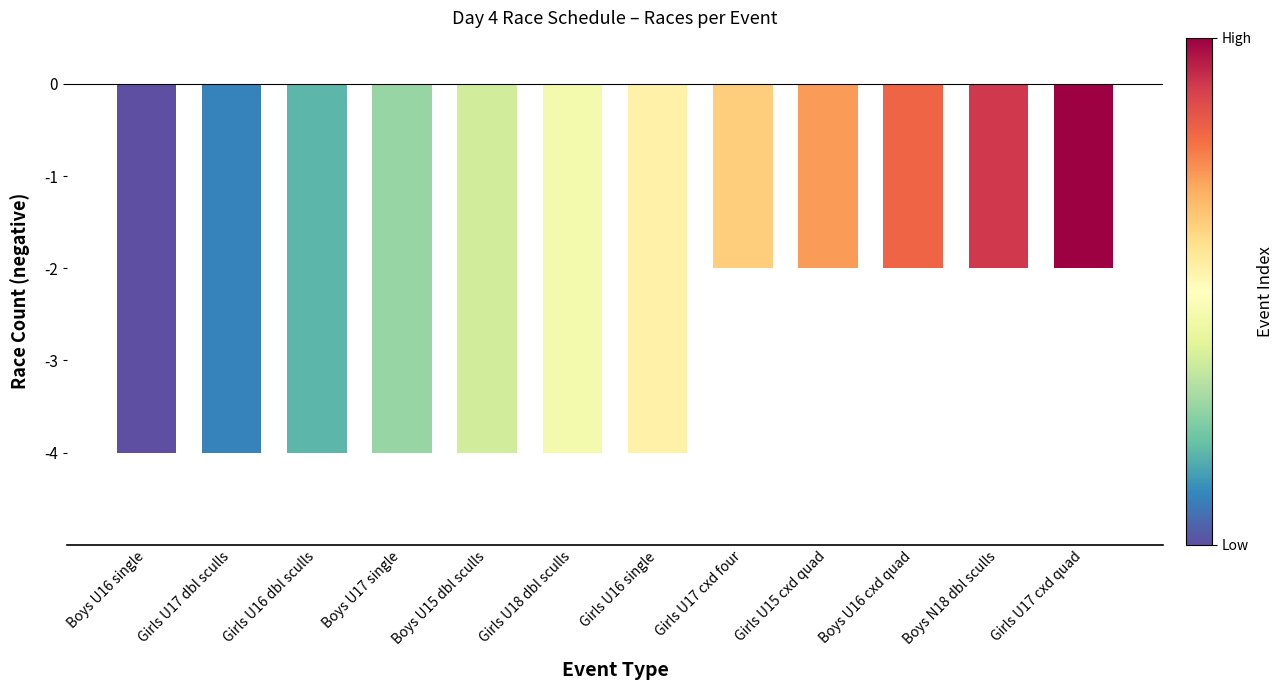

What is the maximum value shown in the chart?

-2